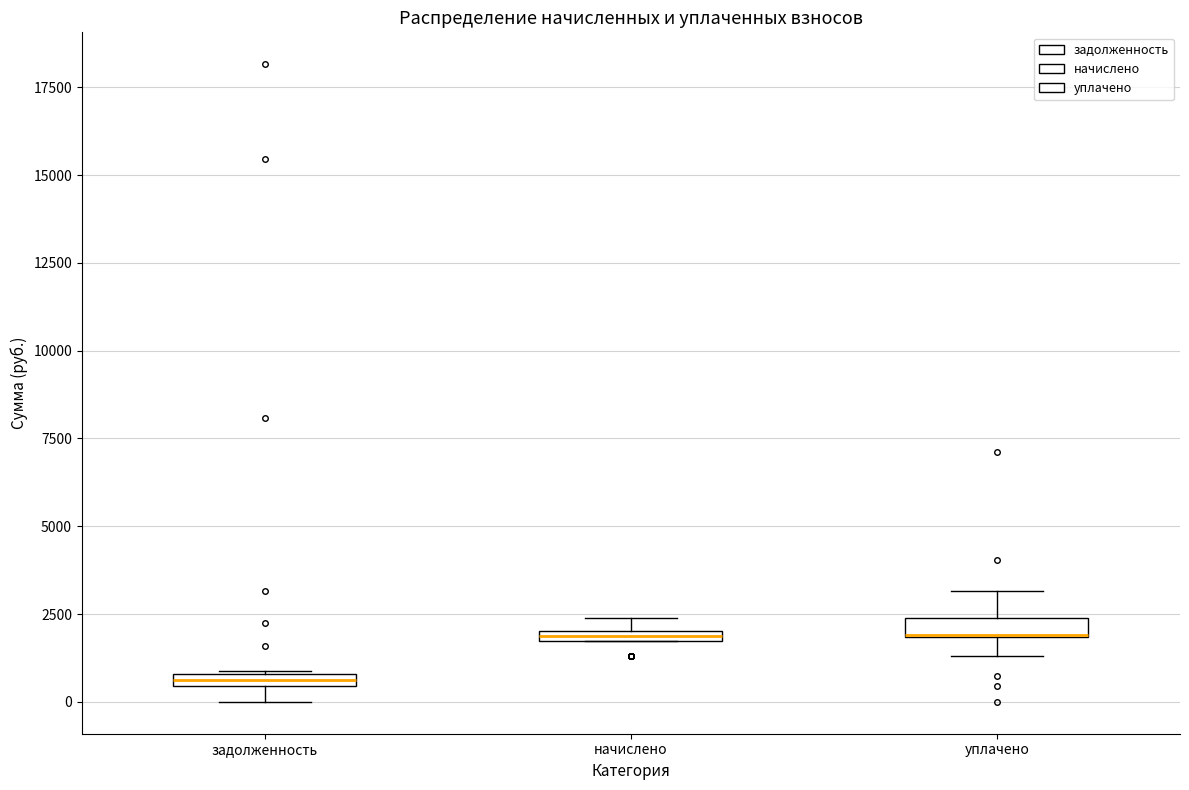

Where is the upper edge of the box for начислено on the y-axis? The values are not printed on the chart, so give them approximately, as read against the axis.

2000